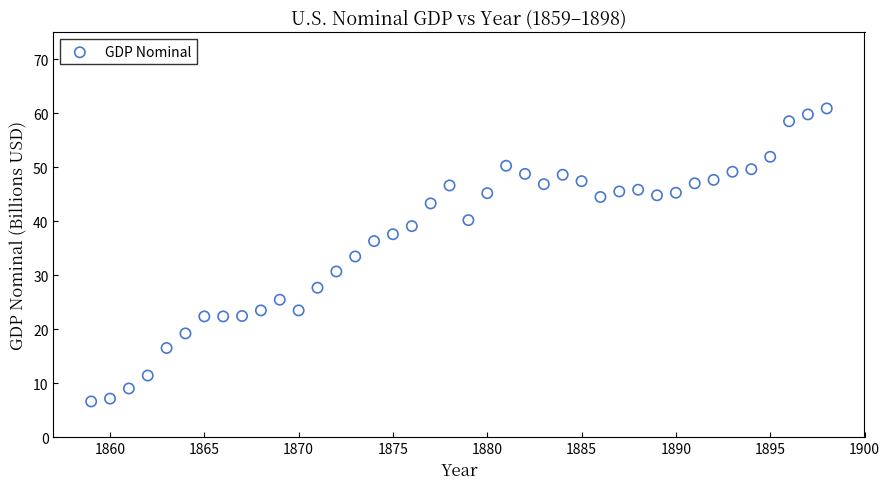

What is the range of X values (max minus min)?

39.0